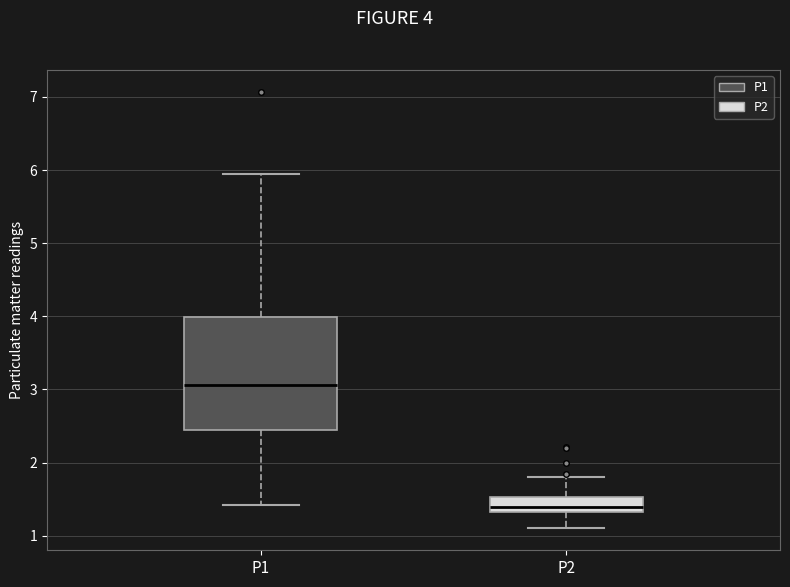

Which box is the tallest, from its lower edge to its upper edge?

P1